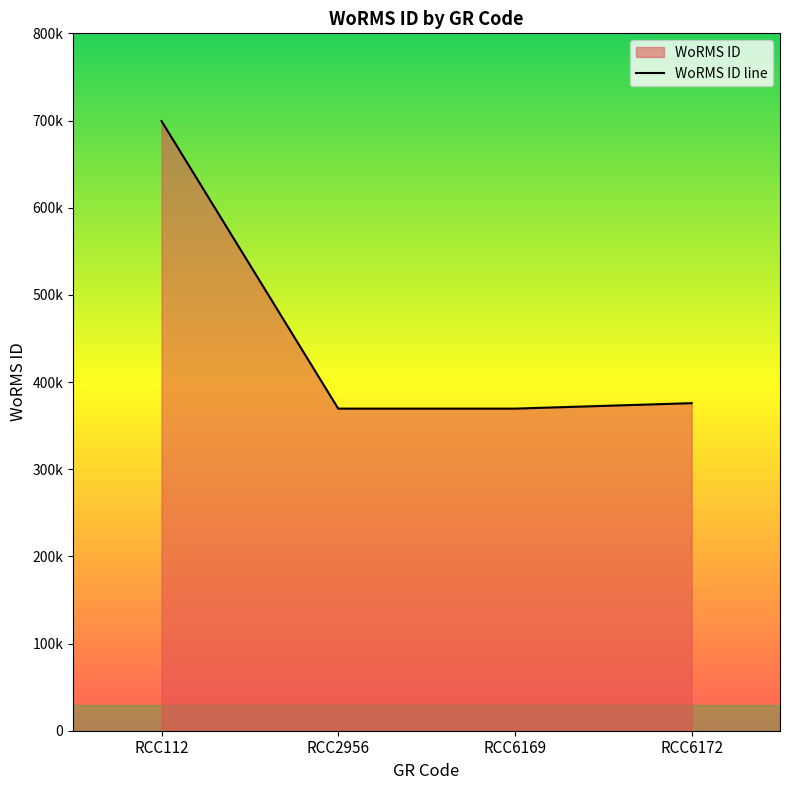

Count the number of values greater than 375757.

1